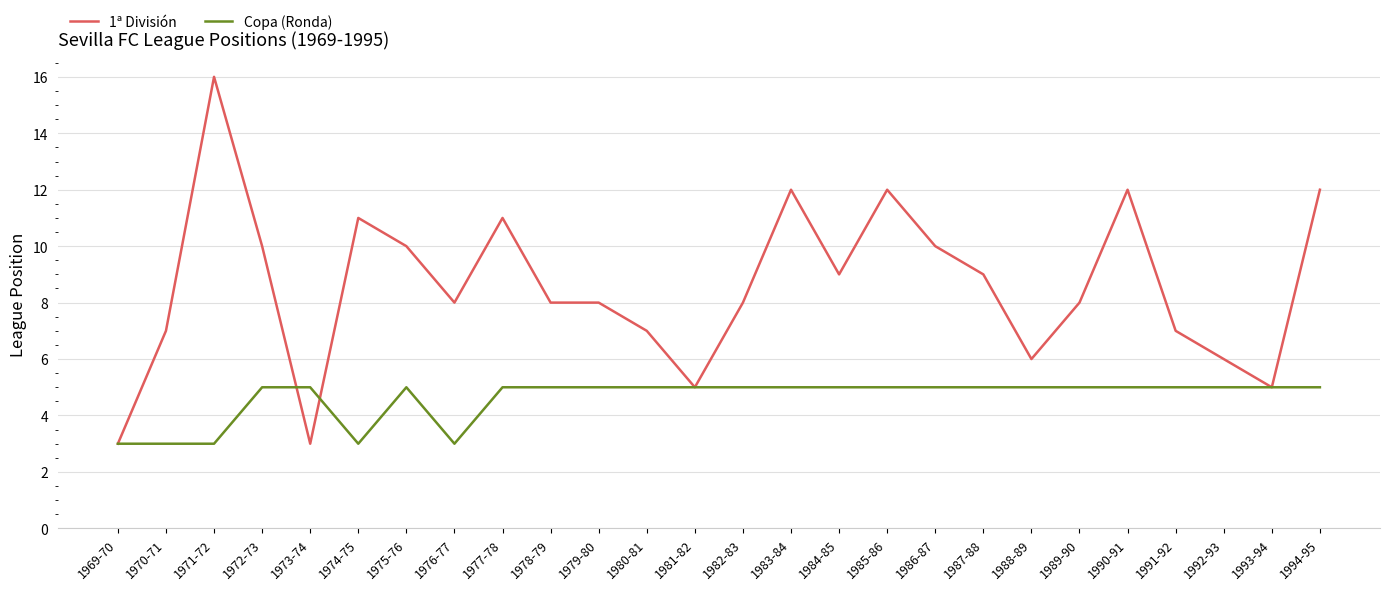

List the series in order of their peak value, lowest first.

Copa (Ronda), 1ª División